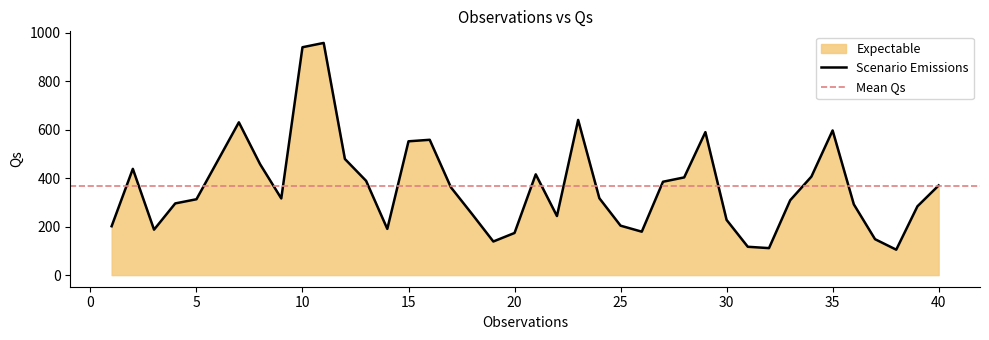

Which label corresponds to the smallest value in the chart?

38